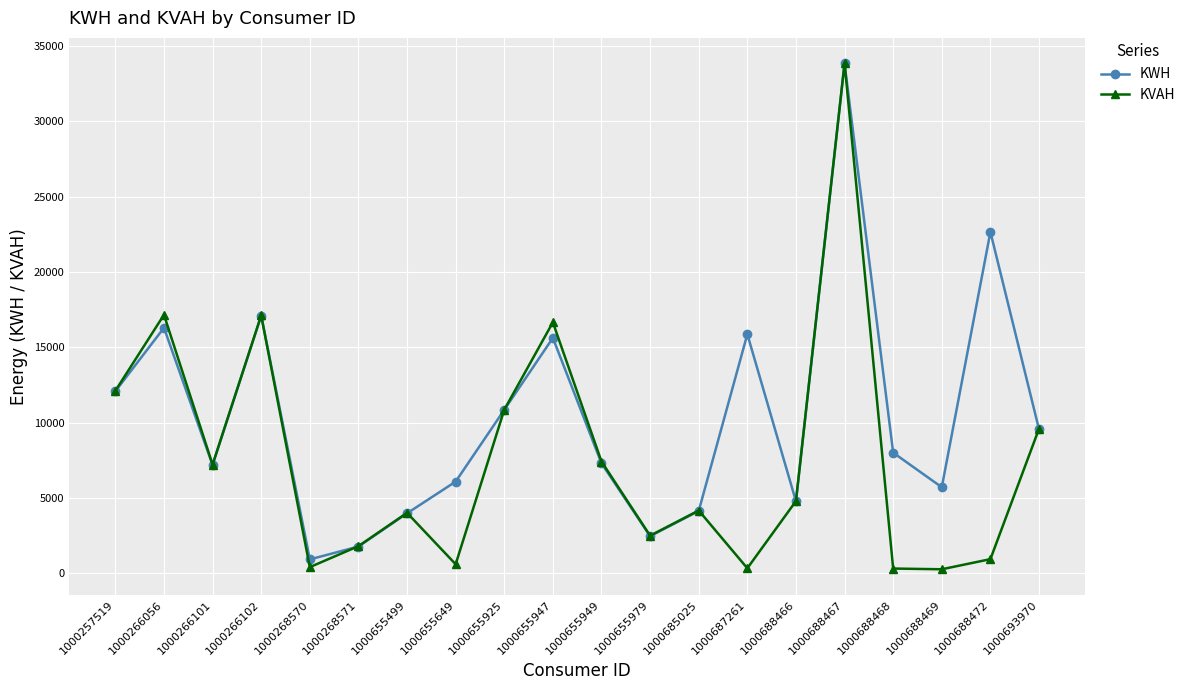

At how many categories does at least one series exceed 19448?

2